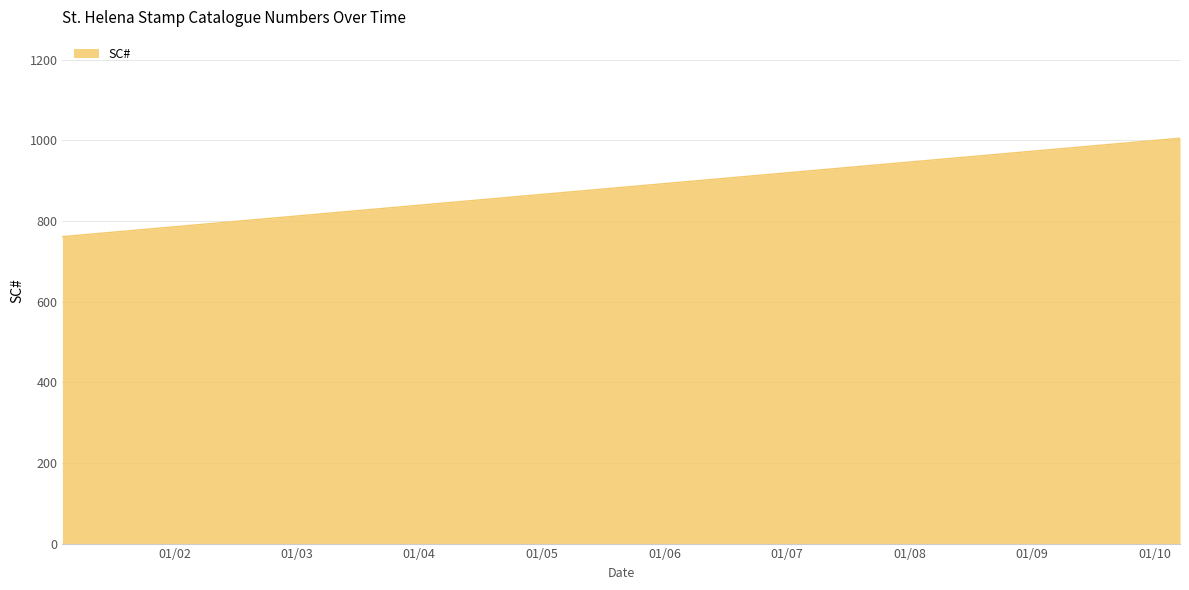

Which label corresponds to the largest value in the chart?

2010-03-18